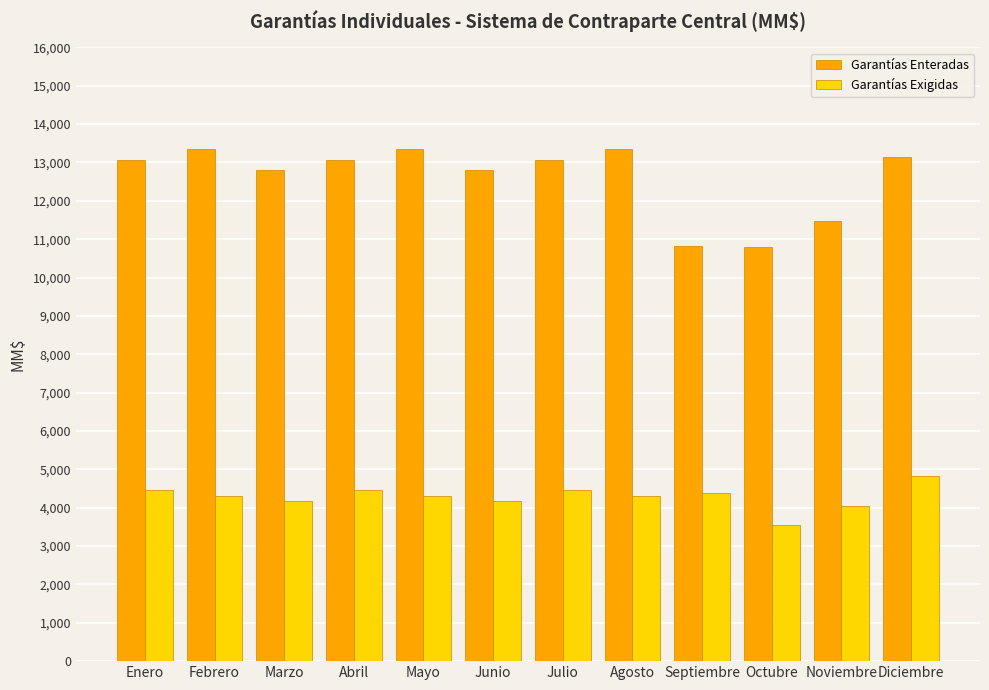

Is it true that Garantías Exigidas equals 2431.2 at Febrero?

False